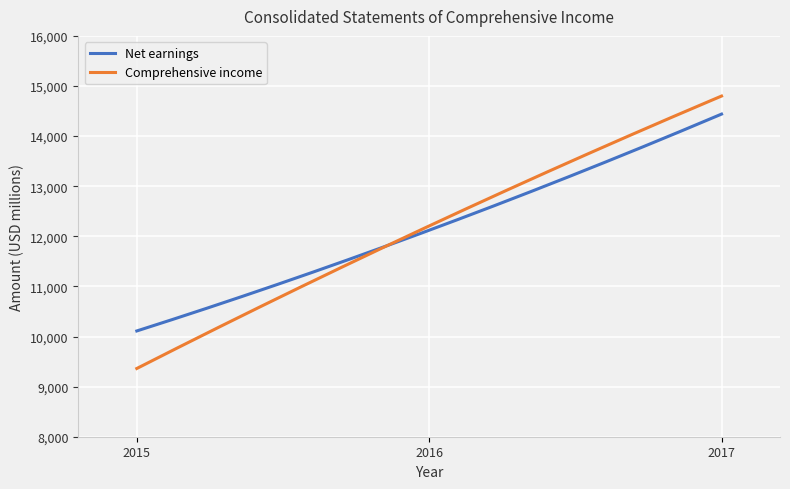

What is the lowest value of the Comprehensive income series?

9362.0